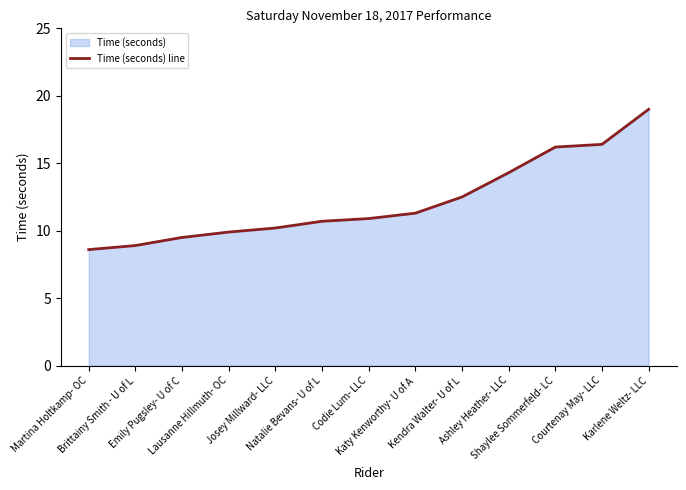

What is the label of the 10th point from the right?

Lausanne Hillmuth- OC